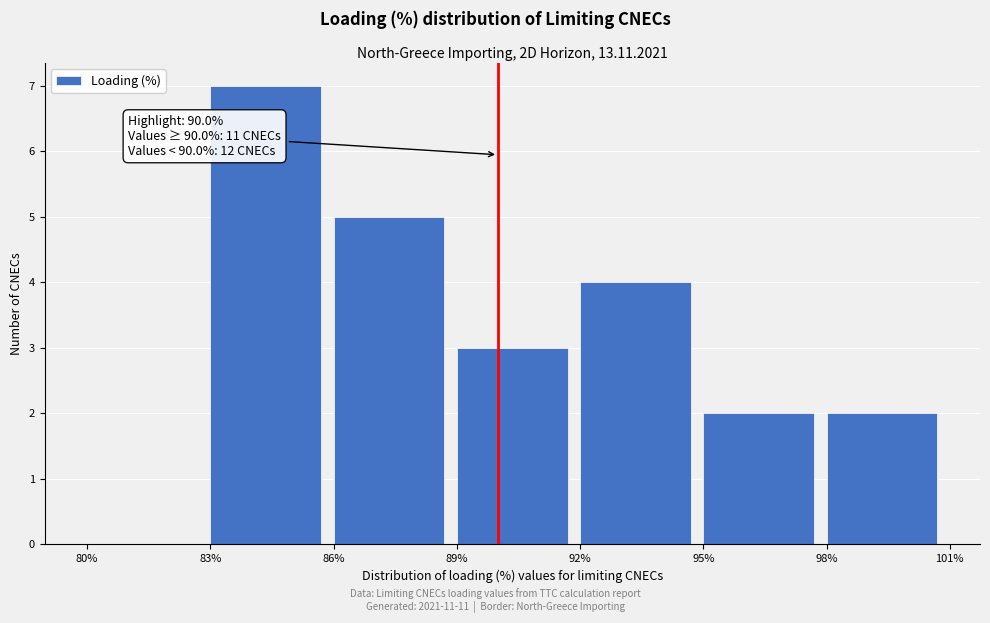

Which range on the x-axis has the tallest bar?

83% to 86%